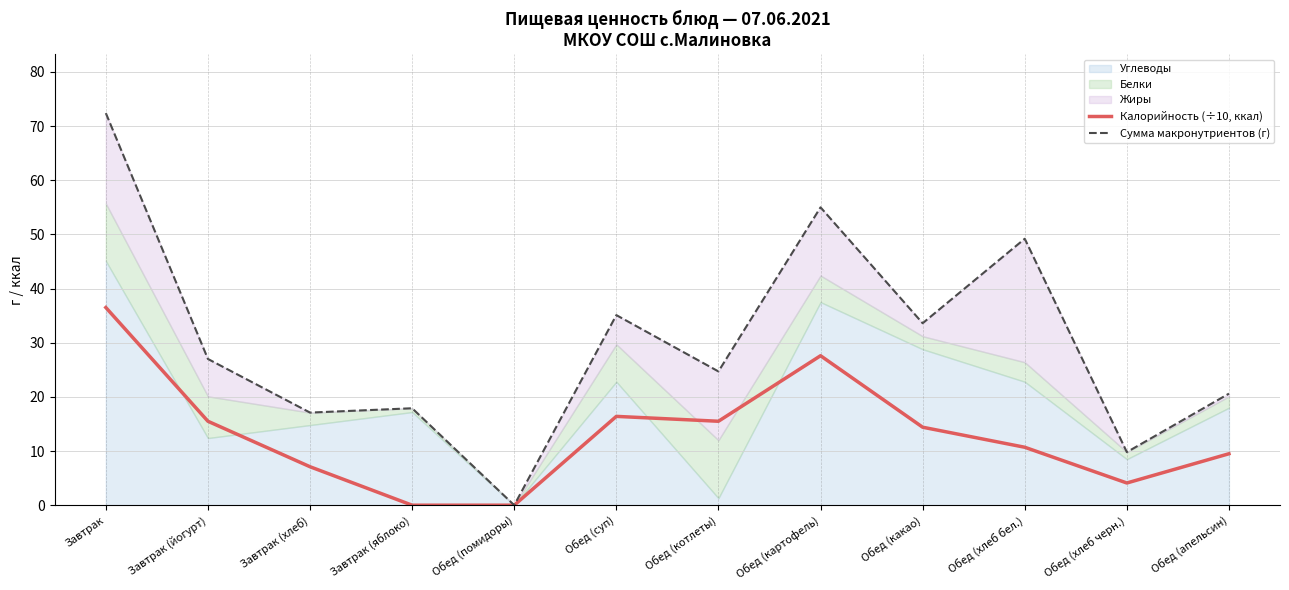

At which category does the chart reach its peak across all series?

Завтрак